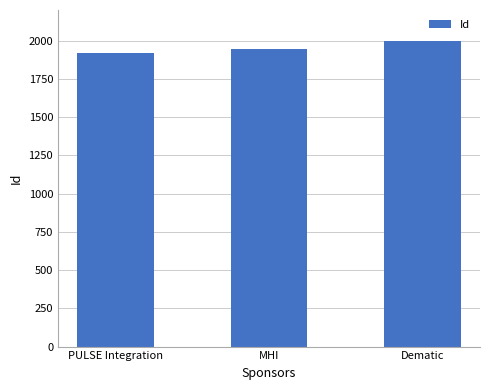

Rank the categories by value from lowest to highest.

PULSE Integration, MHI, Dematic